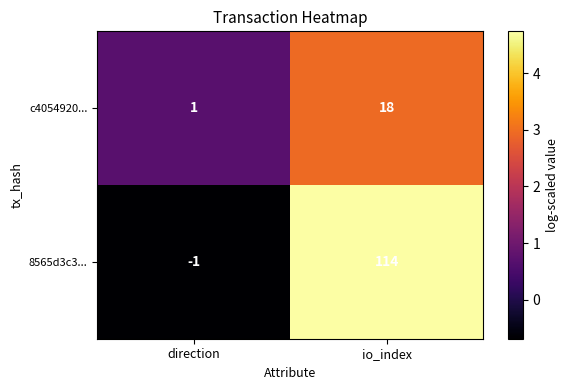

What is the spread (max minus min) of values at io_index?

96